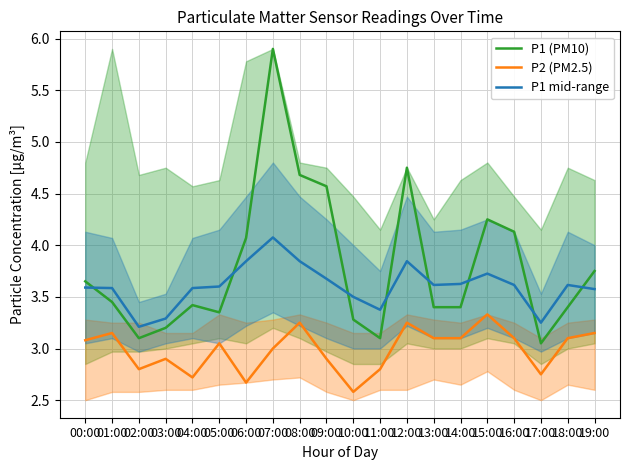

What is the maximum value shown in the chart?

5.9